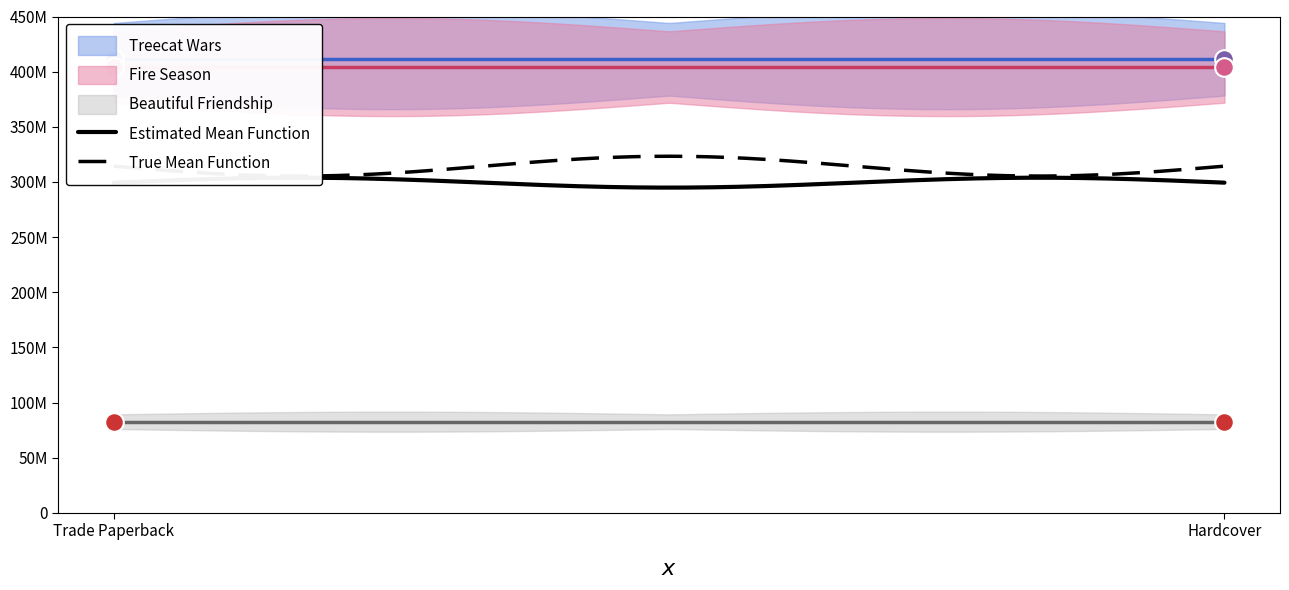

What are all the series names shown in the legend?

Treecat Wars, Fire Season, Beautiful Friendship